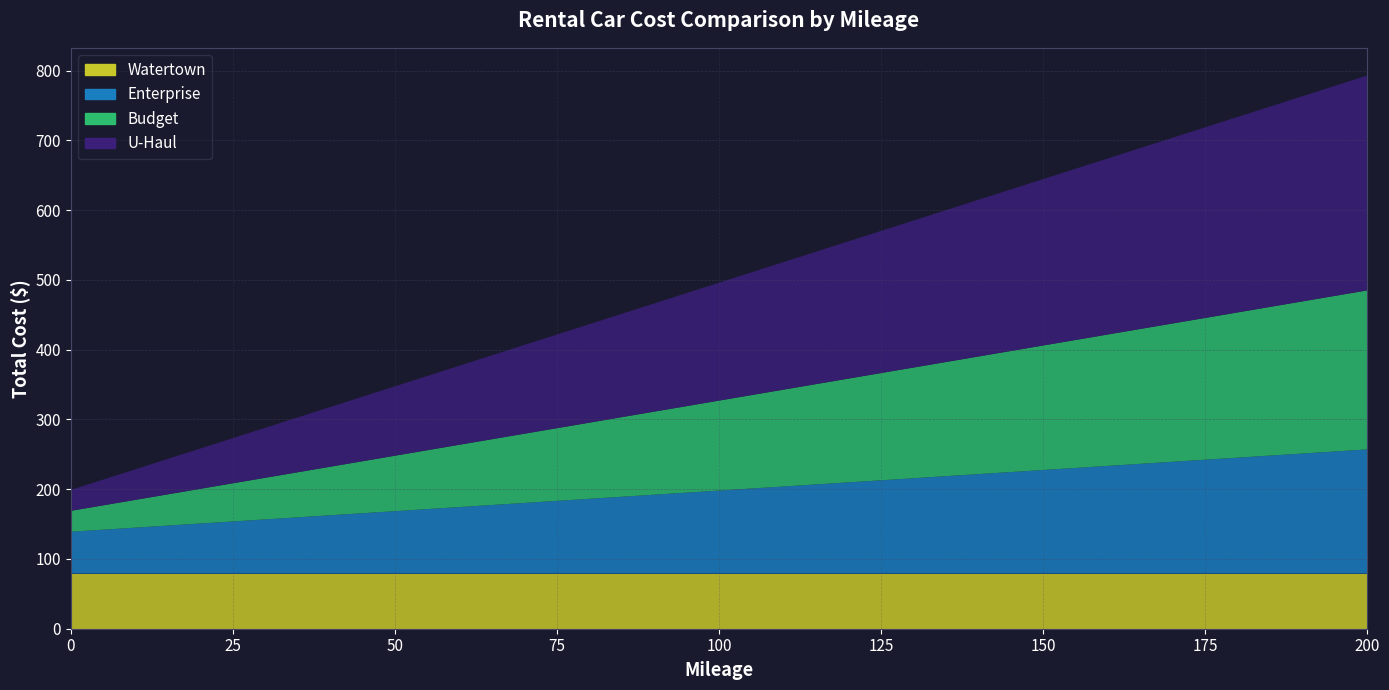

Reading right to left, what are all the values shown in this chart?

U-Haul: 307.9	294.1	280.1	266.2	252.3	238.4	224.6	210.7	196.8	182.8	168.9	155.1	141.2	127.2	113.3	99.5	85.5	71.7	57.8	43.9	29.9
Budget: 227.9	218.1	208.2	198.2	188.3	178.4	168.6	158.7	148.8	138.8	128.9	119.0	109.2	99.2	89.3	79.5	69.5	59.6	49.8	39.9	29.9
Enterprise: 178.0	172.1	166.2	160.3	154.4	148.5	142.6	136.7	130.8	124.9	119.0	113.1	107.2	101.3	95.4	89.5	83.6	77.7	71.8	65.9	60.0
Watertown: 79.0	79.0	79.0	79.0	79.0	79.0	79.0	79.0	79.0	79.0	79.0	79.0	79.0	79.0	79.0	79.0	79.0	79.0	79.0	79.0	79.0